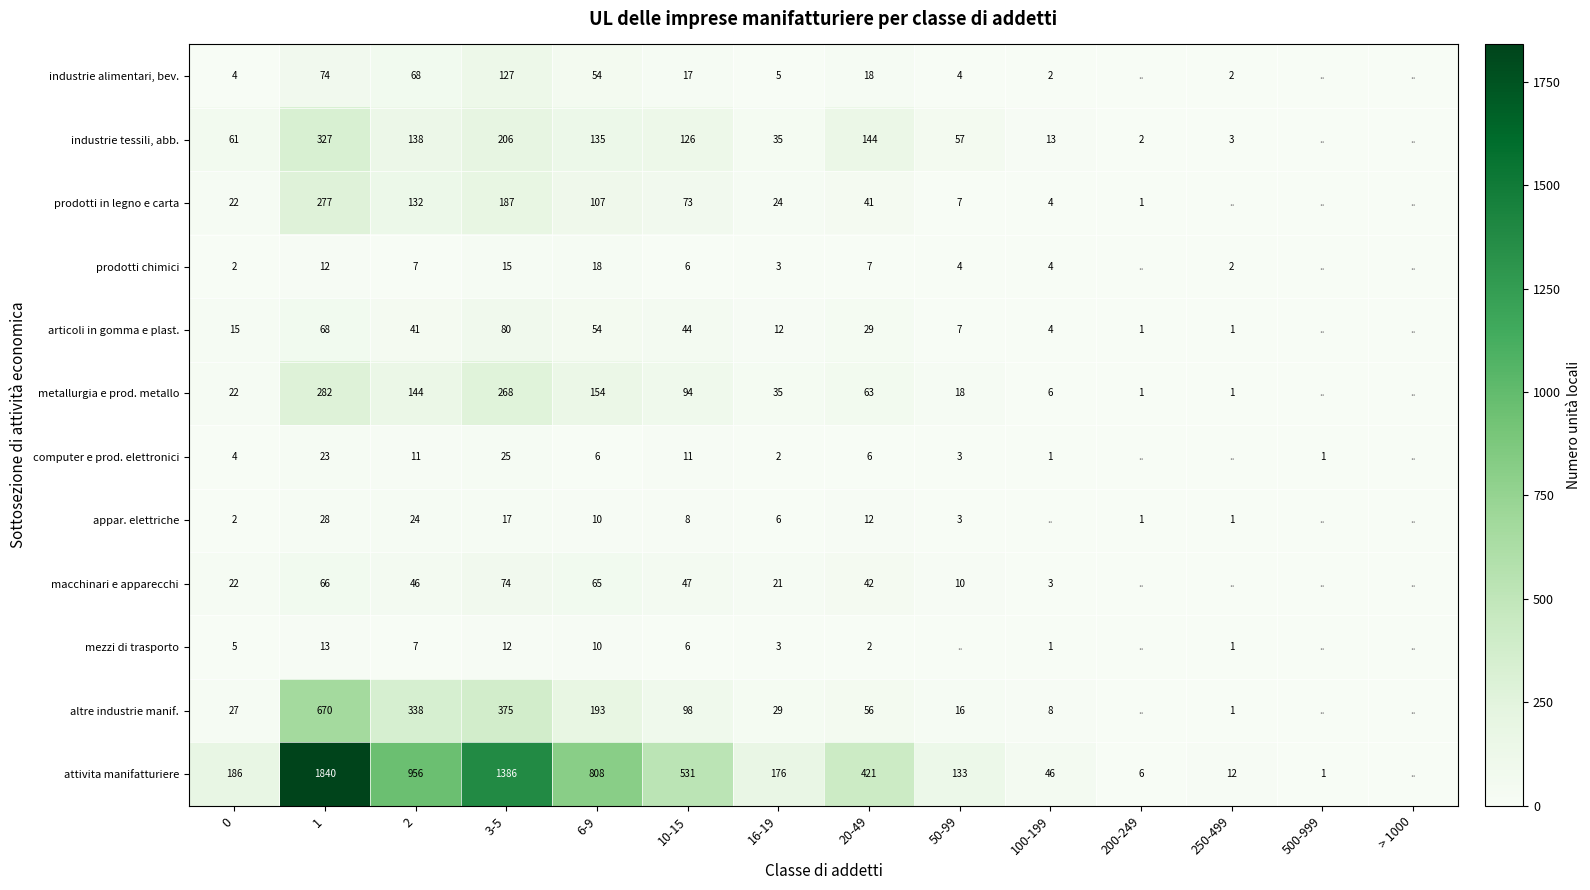

What is the total value across all series at 20-49?

841